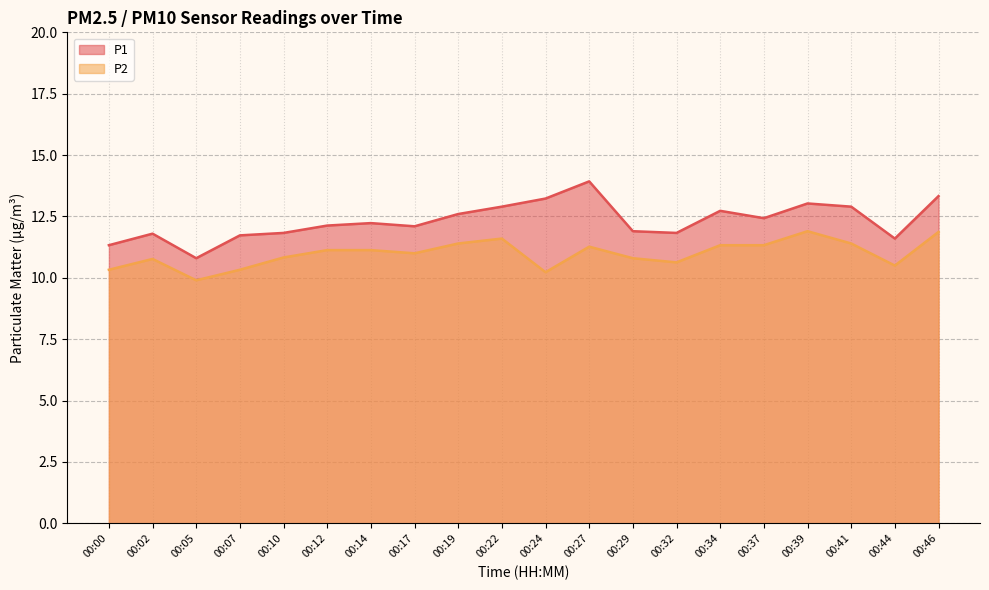

Which series has the largest range (max minus min)?

P1